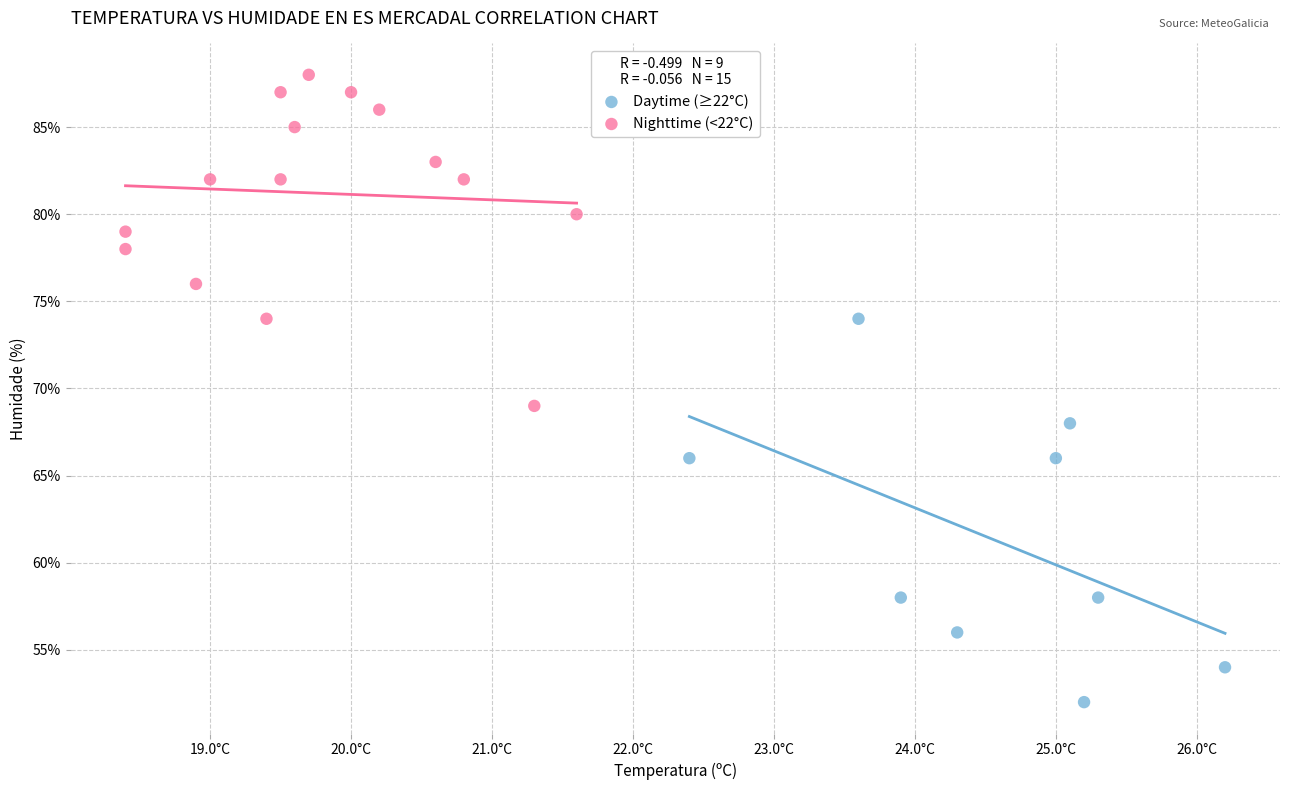

Which series reaches the maximum Y coordinate?

Nighttime (<22°C)